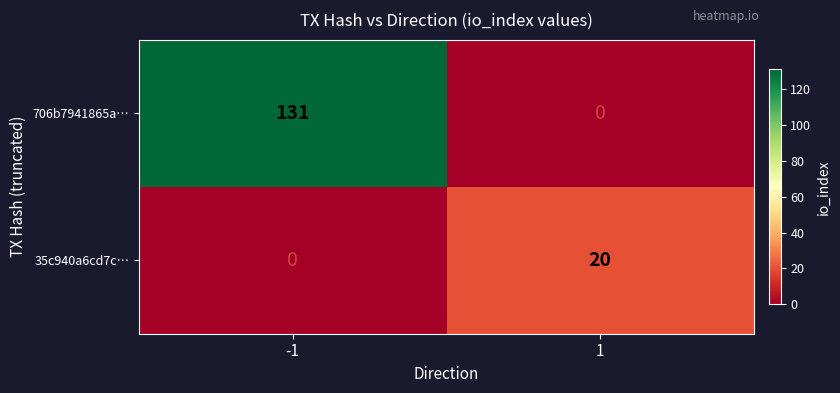

The value of 706b7941865a… at 1 is -41. True or false?

False